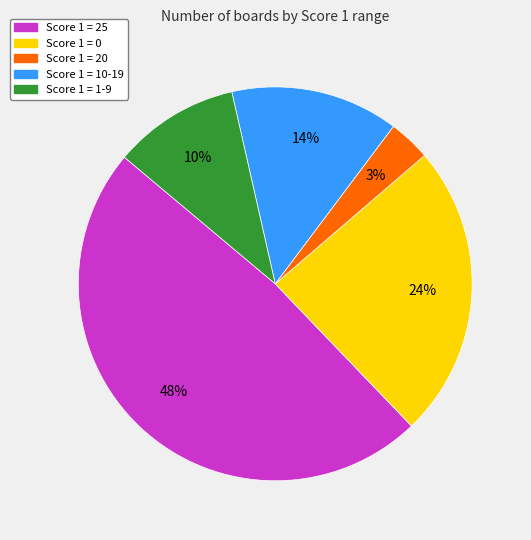

To the nearest percent, what is the difference between the largest and smallest slice percentages?

45%